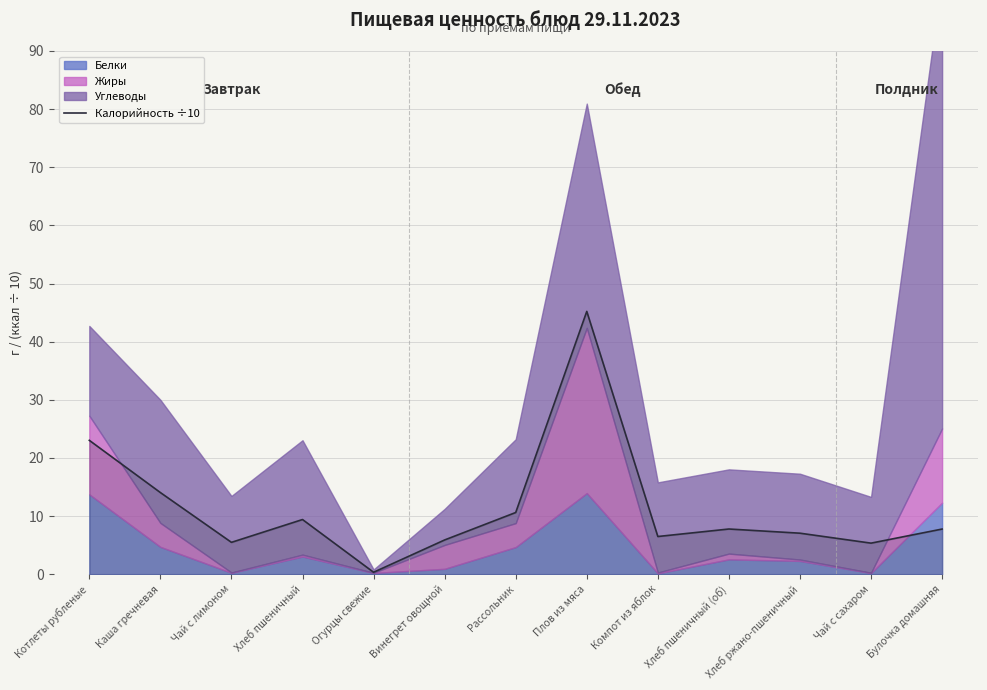

What is the sum of the values at Компот из яблок and Винегрет овощной?

12.4